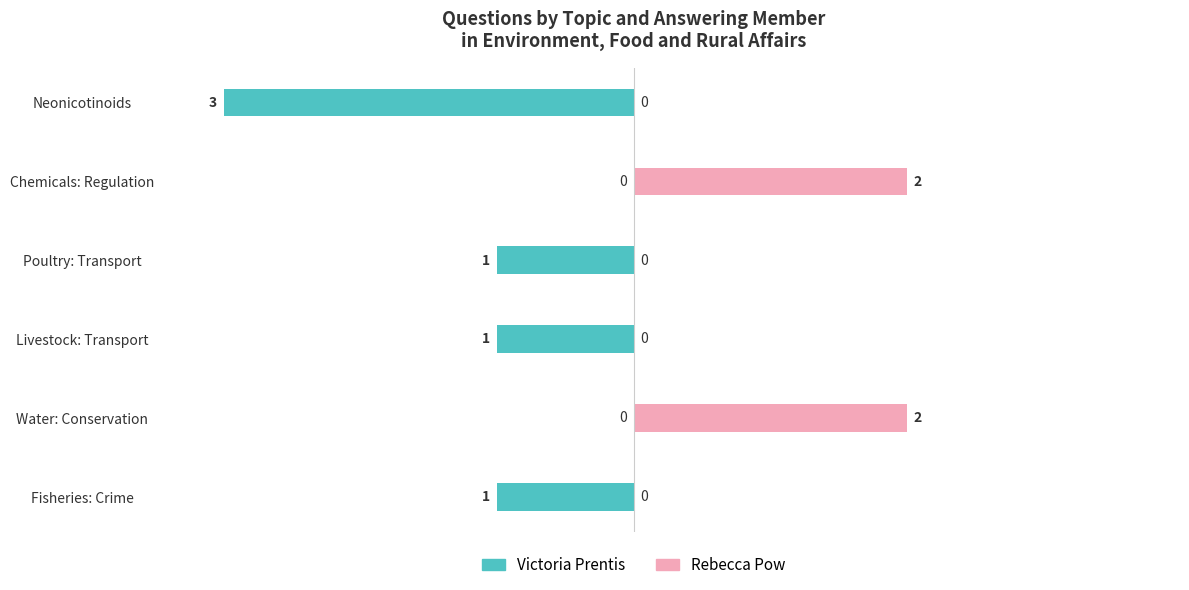

Are the bars horizontal?

Yes